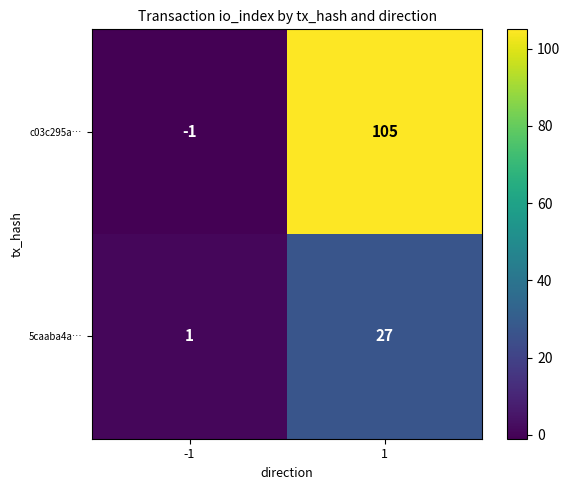

How many data points does each series have?

2